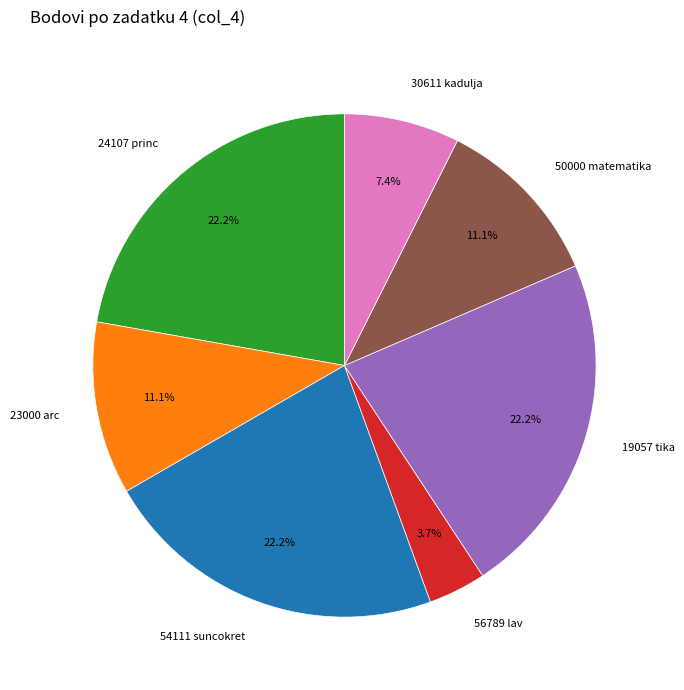

Combined, do 50000 matematika and 23000 arc account for over 50%?

No